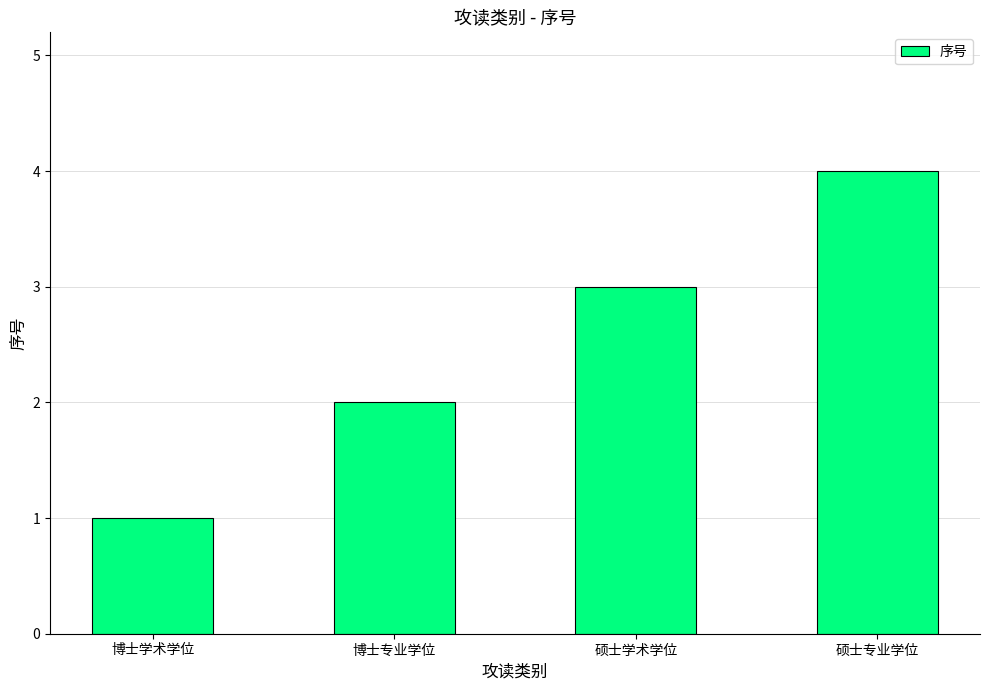

Which label corresponds to the smallest value in the chart?

博士学术学位